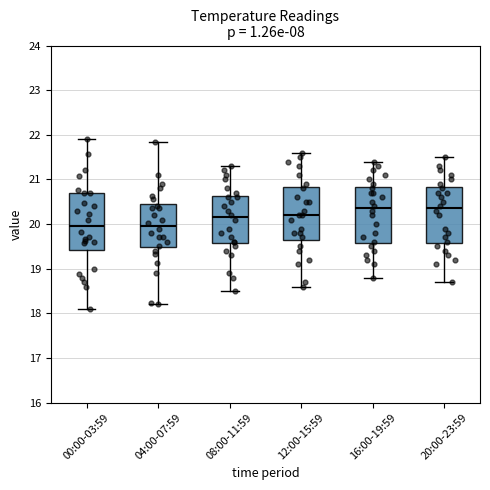

Where does the upper whisker of the box for 04:00-07:59 end on the y-axis? The values are not printed on the chart, so give them approximately, as read against the axis.

21.8